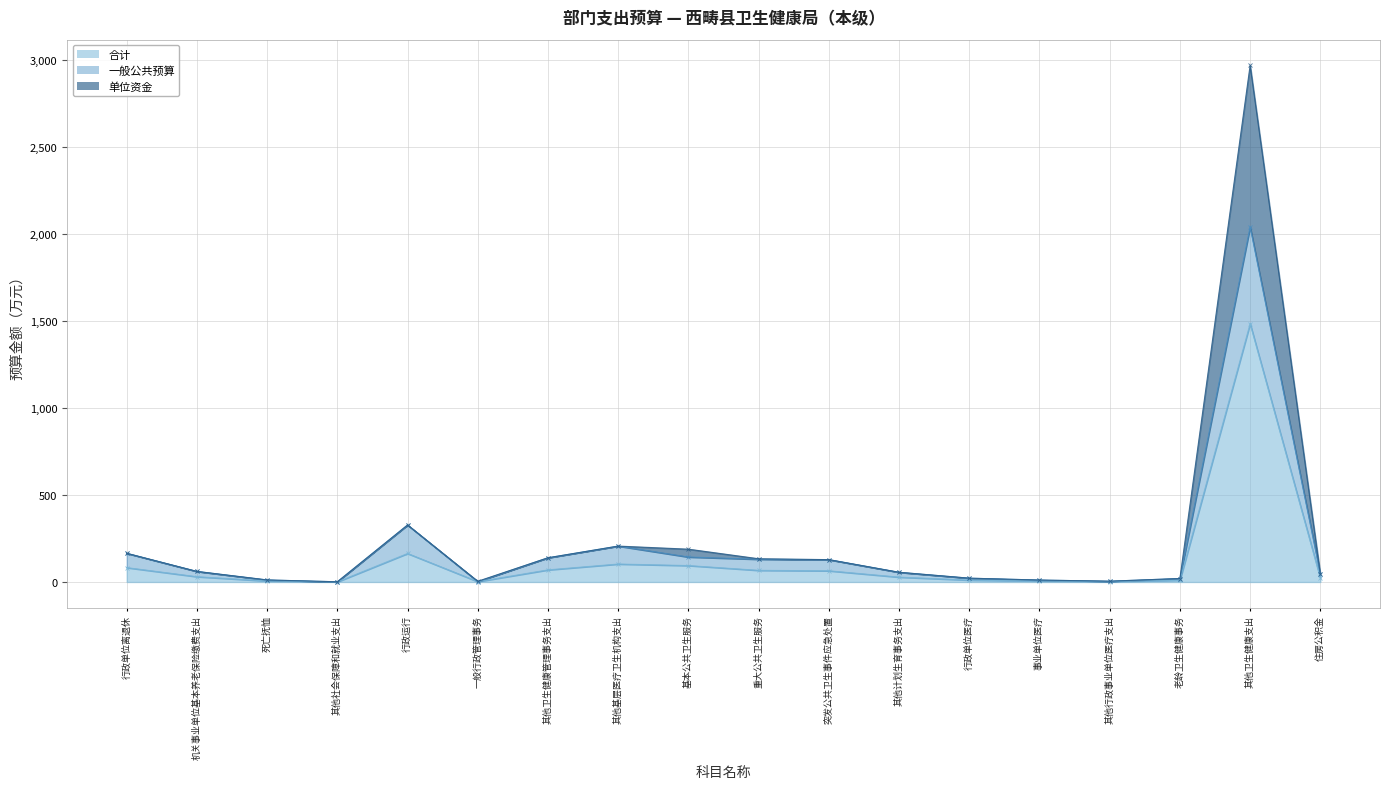

Which series has the largest total across all categories?

单位资金